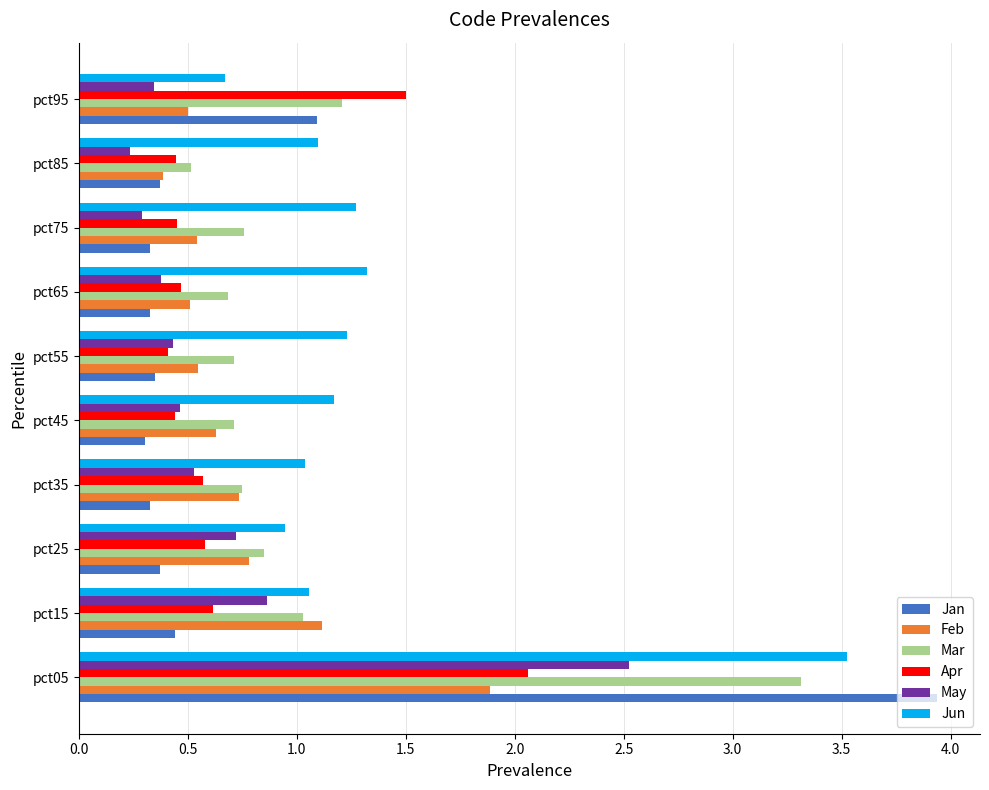

What is the difference between the maximum and minimum values in the Mar series?

2.8